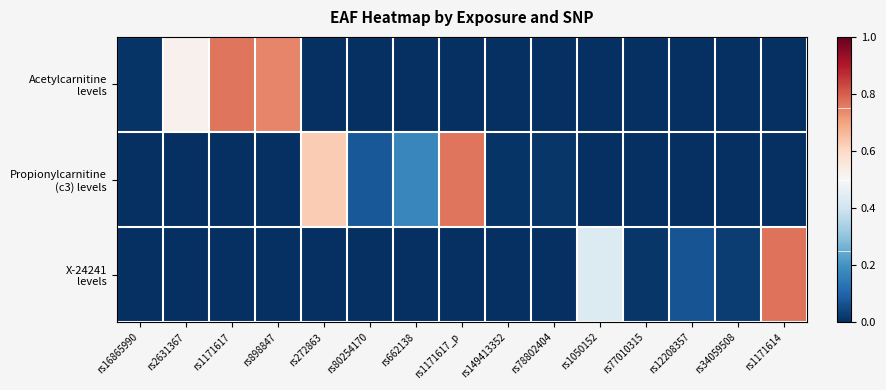

How many distinct data groups are displayed?

3